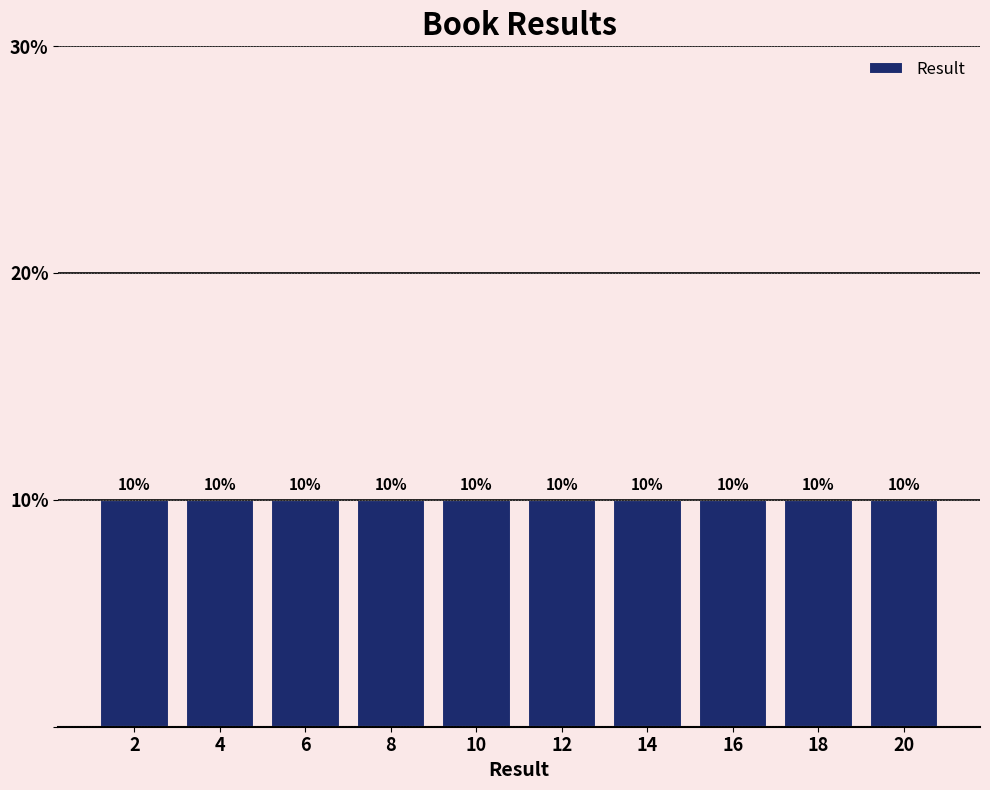

Reading left to right, list every bar in this chart as the range it spans on the x-axis followed by its height.

1 to 3: 10
3 to 5: 10
5 to 7: 10
7 to 9: 10
9 to 11: 10
11 to 13: 10
13 to 15: 10
15 to 17: 10
17 to 19: 10
19 to 21: 10